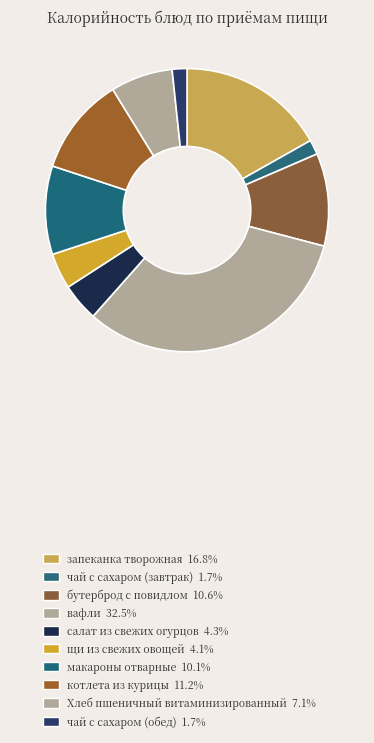

To the nearest percent, what is the combined percentage of чай с сахаром (обед) and салат из свежих огурцов?

6%